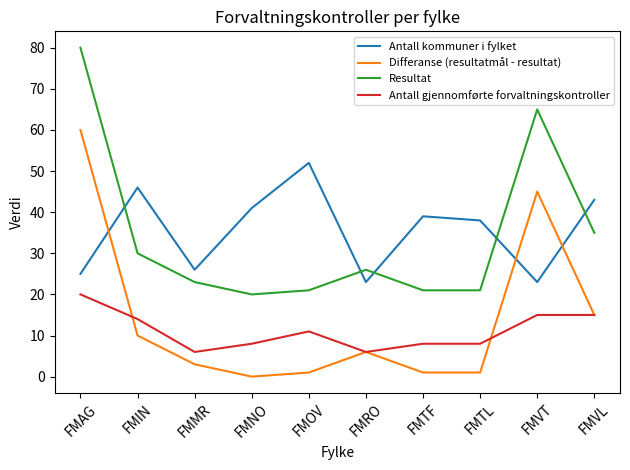

What position from the left is FMVT?

9